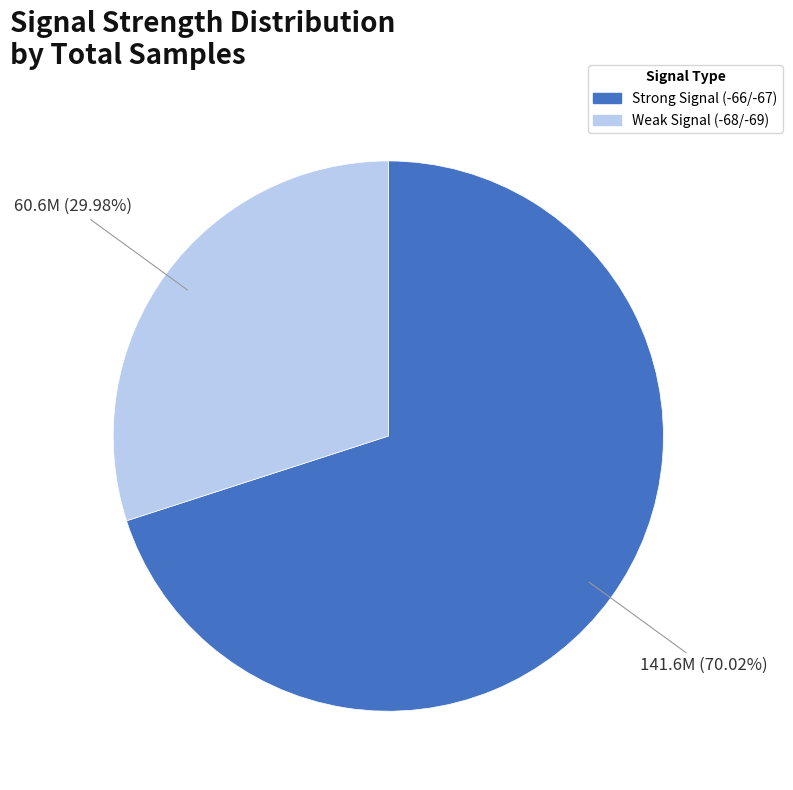

Is there any slice that represents more than half of the pie?

Yes